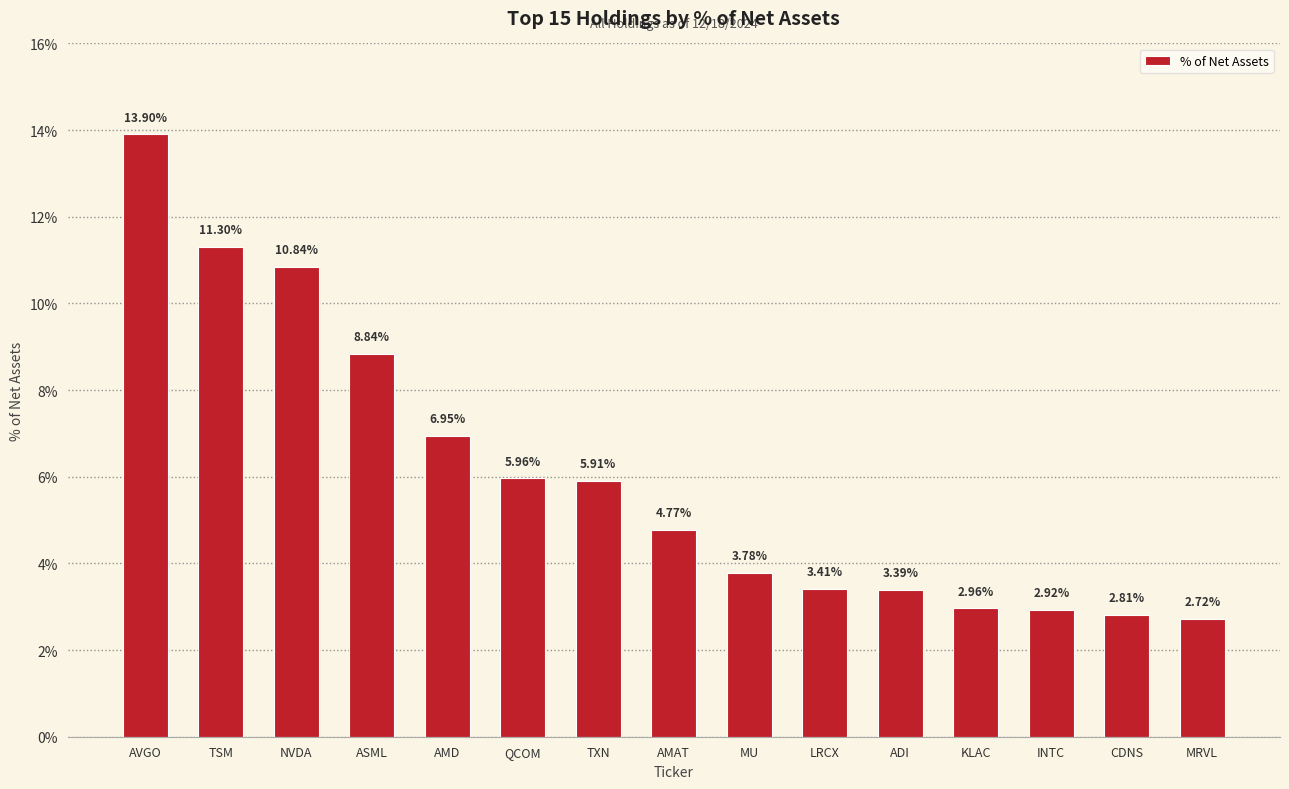

The chart shows a value of 15.6 at ASML. True or false?

False